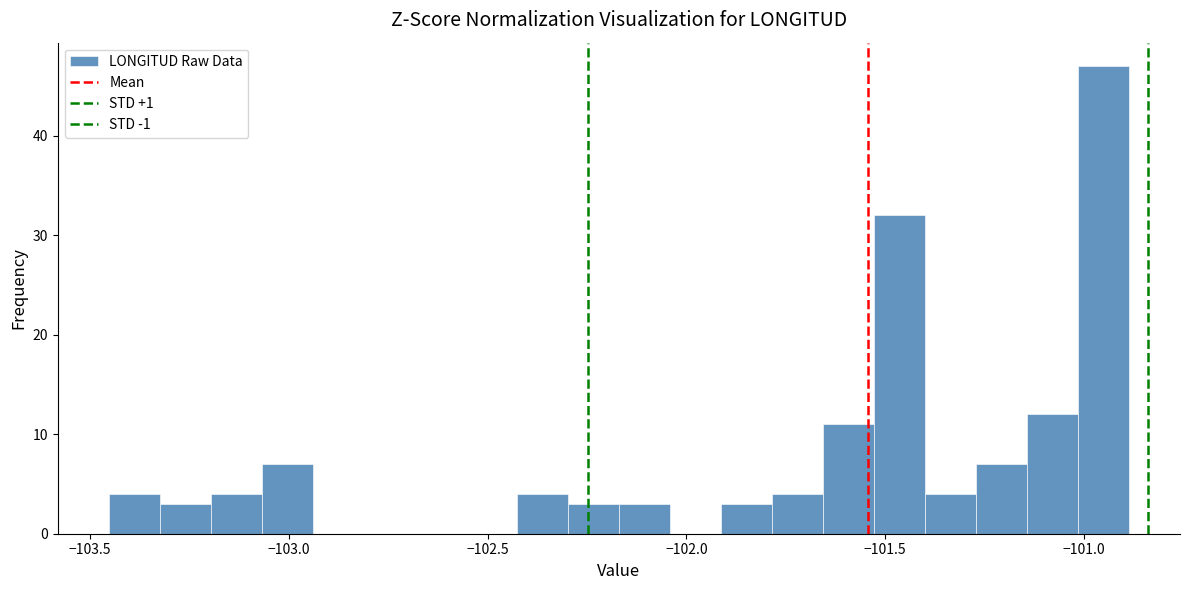

Read against the x-axis, roughly where is the centre of the tallest bar?

-100.95